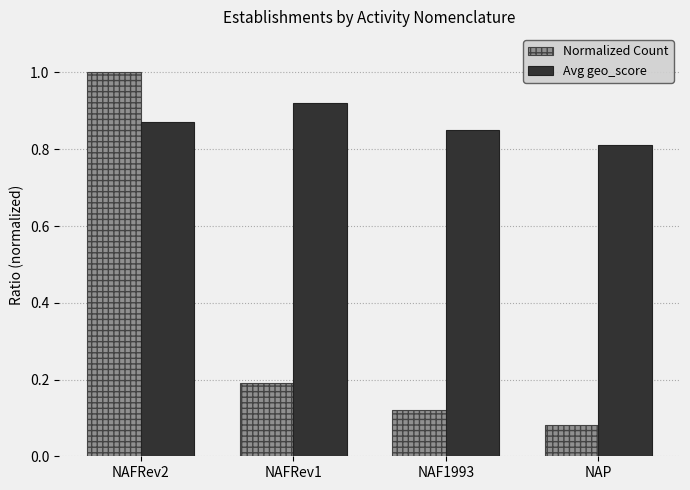

At which label is Avg geo_score closest to 0?

NAP